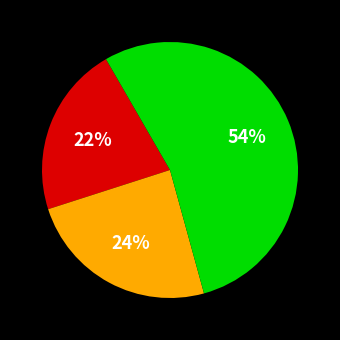

To the nearest percent, what is the difference between the largest and smallest slice percentages?

32%